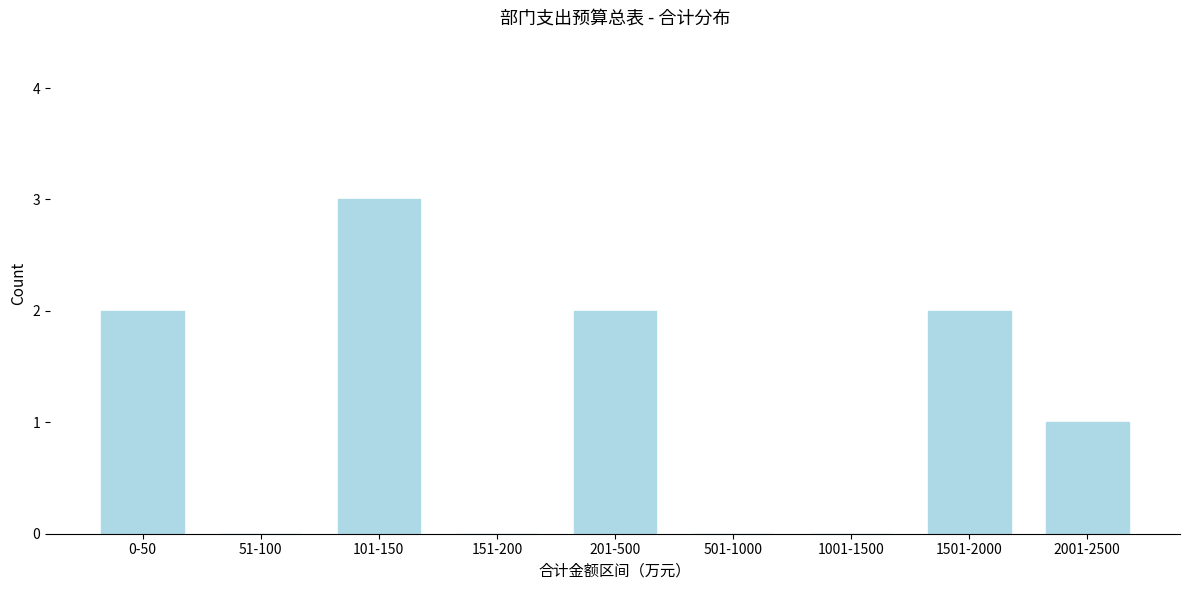

Reading left to right, extract all data points from this chart.

0-50=2	51-100=0	101-150=3	151-200=0	201-500=2	501-1000=0	1001-1500=0	1501-2000=2	2001-2500=1